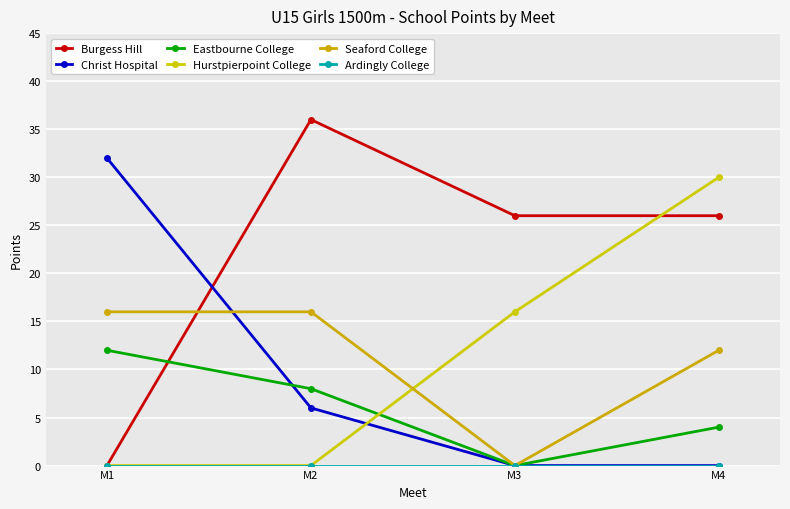

What is the value of the Eastbourne College point at the 1st from the left?

12